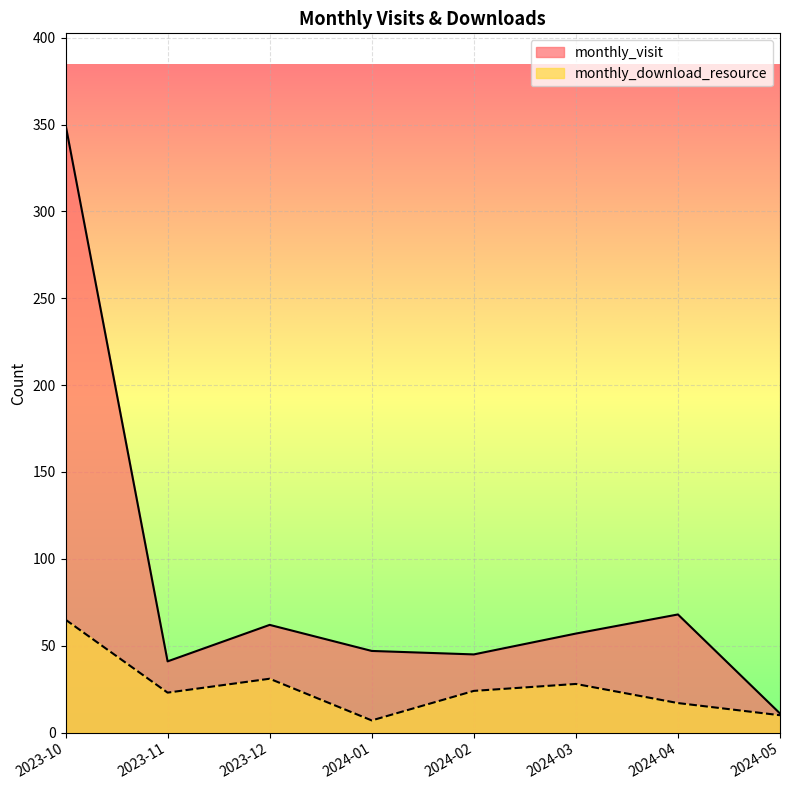

Is it true that monthly_visit equals 45 at 2024-02?

True